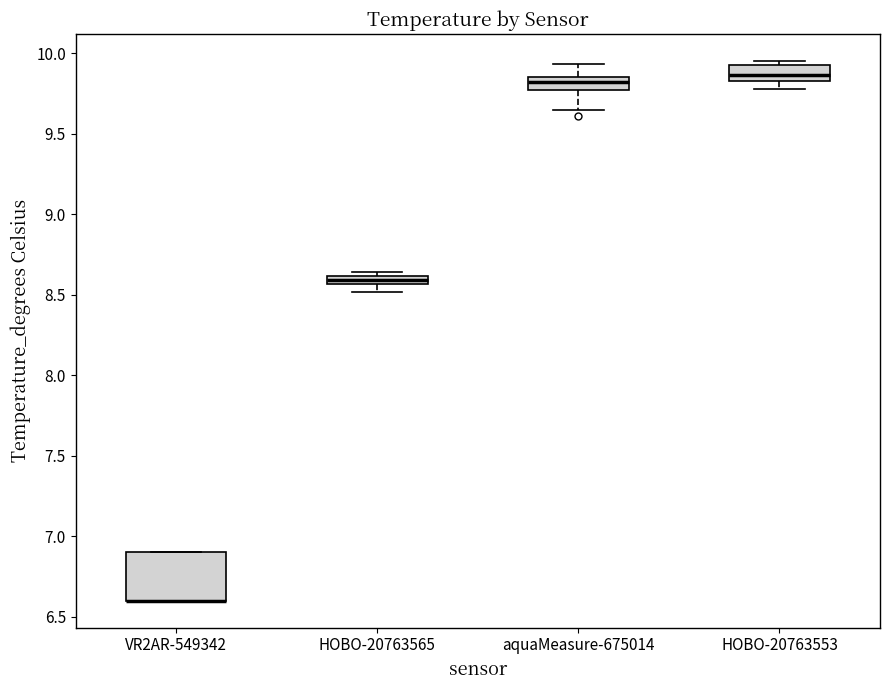

Where is the upper edge of the box for HOBO-20763565 on the y-axis? The values are not printed on the chart, so give them approximately, as read against the axis.

8.60